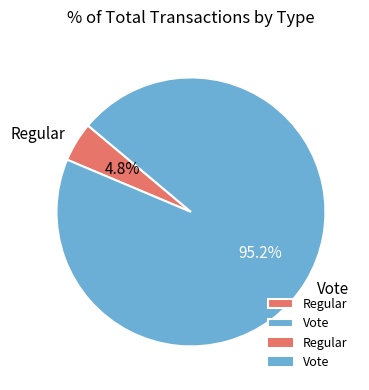

Which has a higher value, Vote or Regular?

Vote